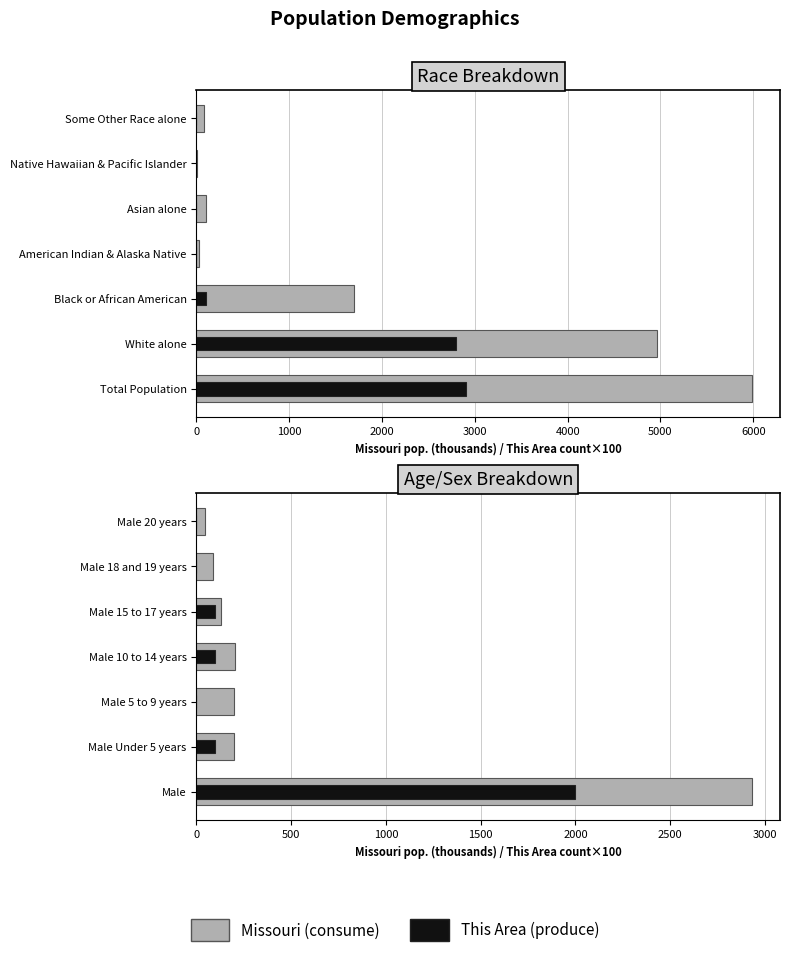

At Male 10 to 14 years, list the series in order from largest to smallest.

Missouri (thousands), This Area (count)